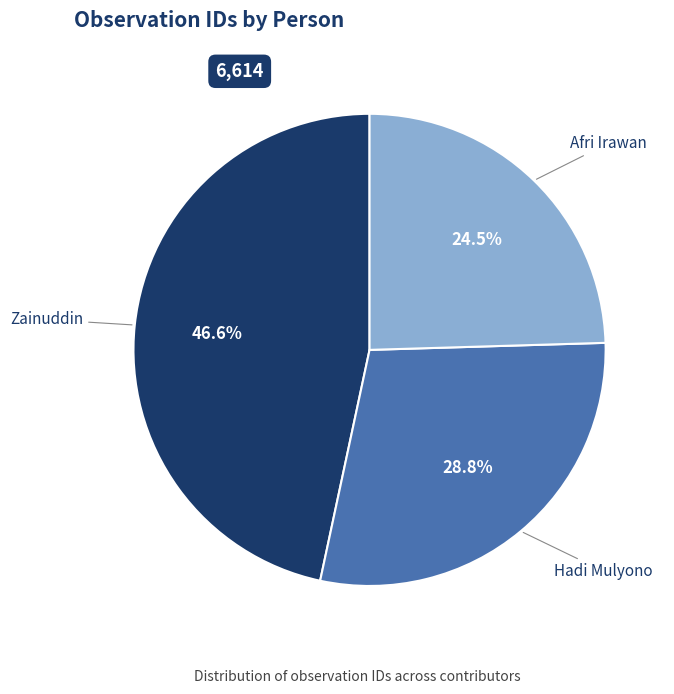

Rank the categories by value from lowest to highest.

Afri Irawan, Hadi Mulyono, Zainuddin